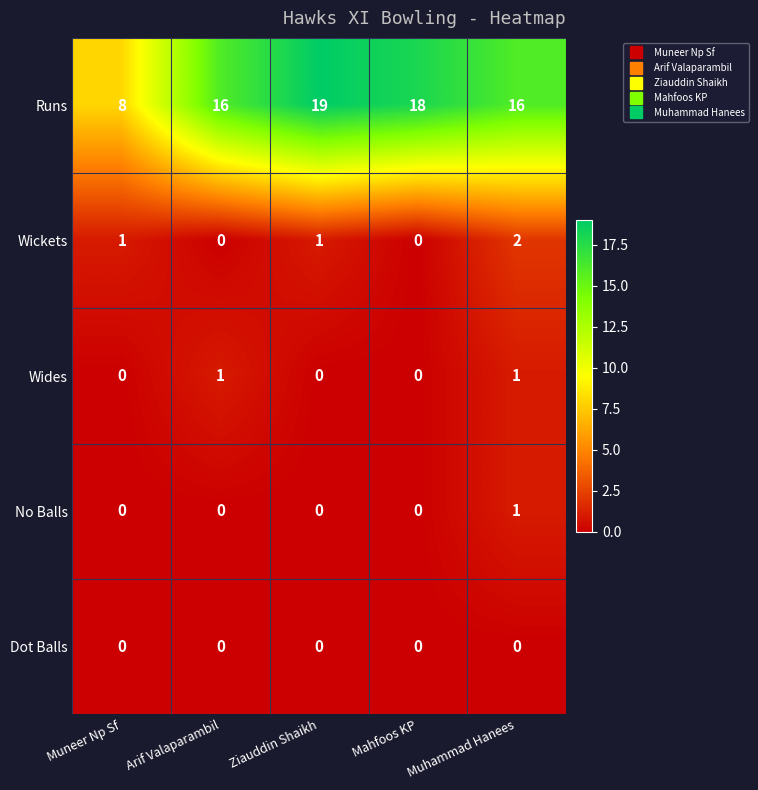

What is the total value across all series at Arif Valaparambil?

17